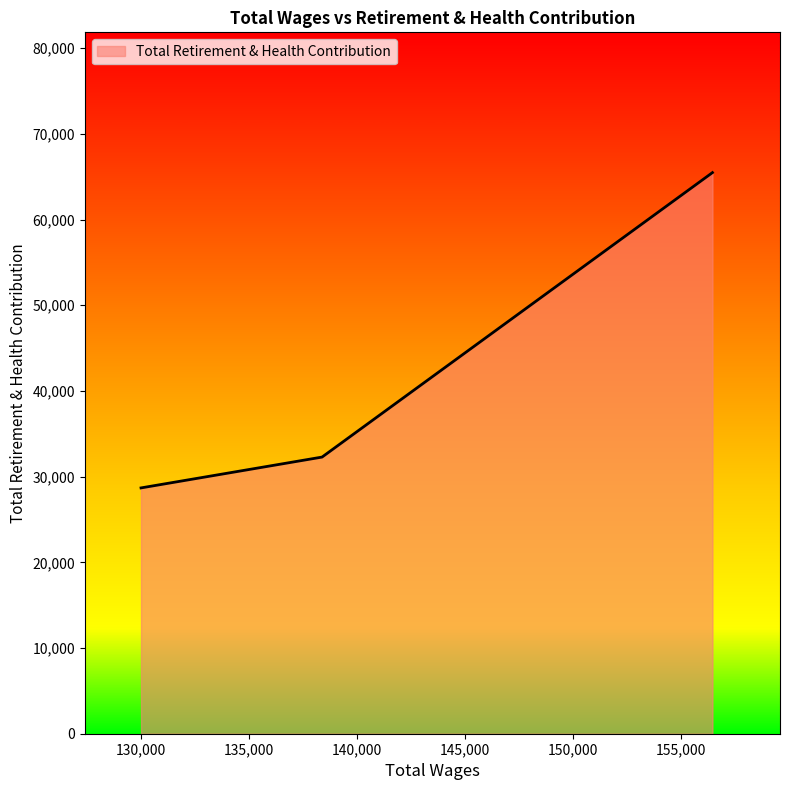

What is the maximum value shown in the chart?

65484